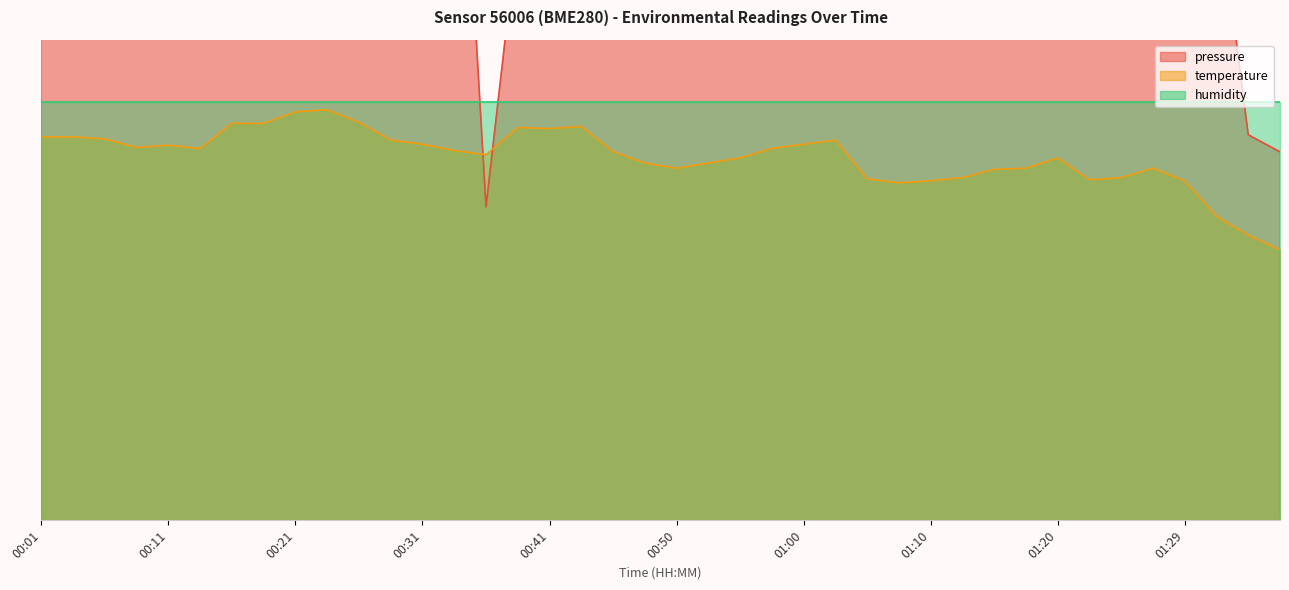

How many data points are less than 3?

3